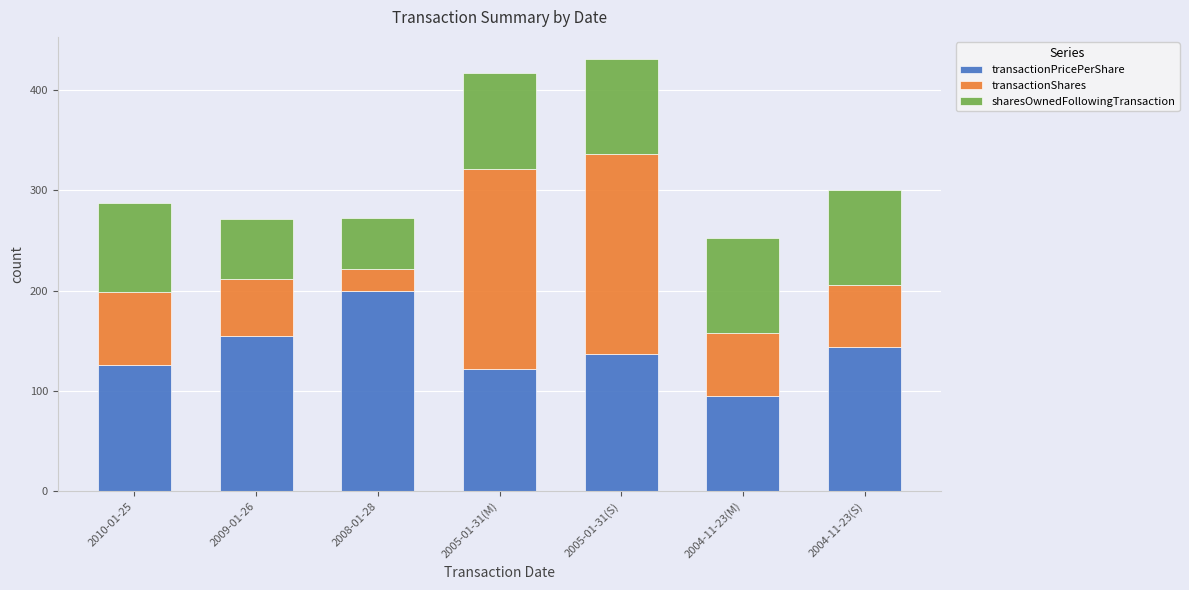

What is the sum of all transactionPricePerShare values?

976.0